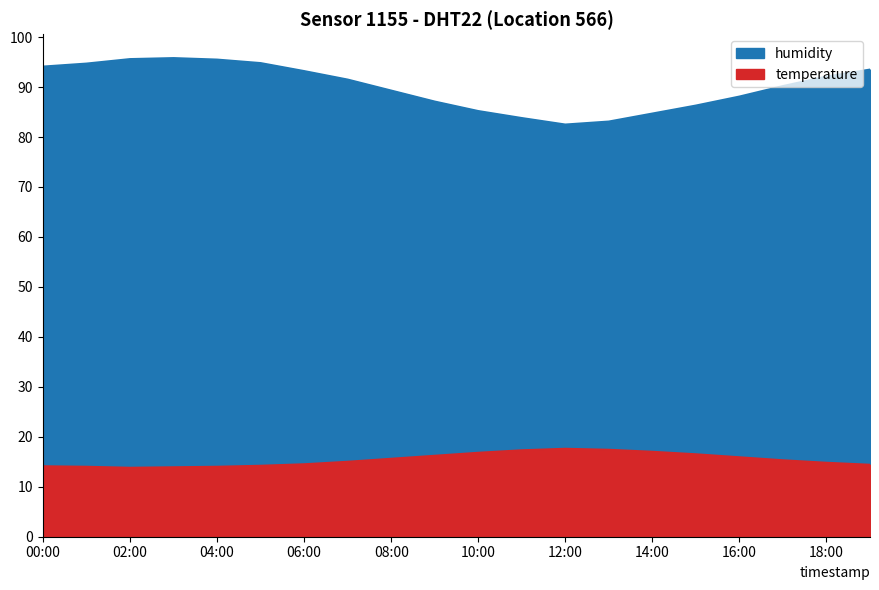

The value of temperature at 05:00 is 19.0. True or false?

False